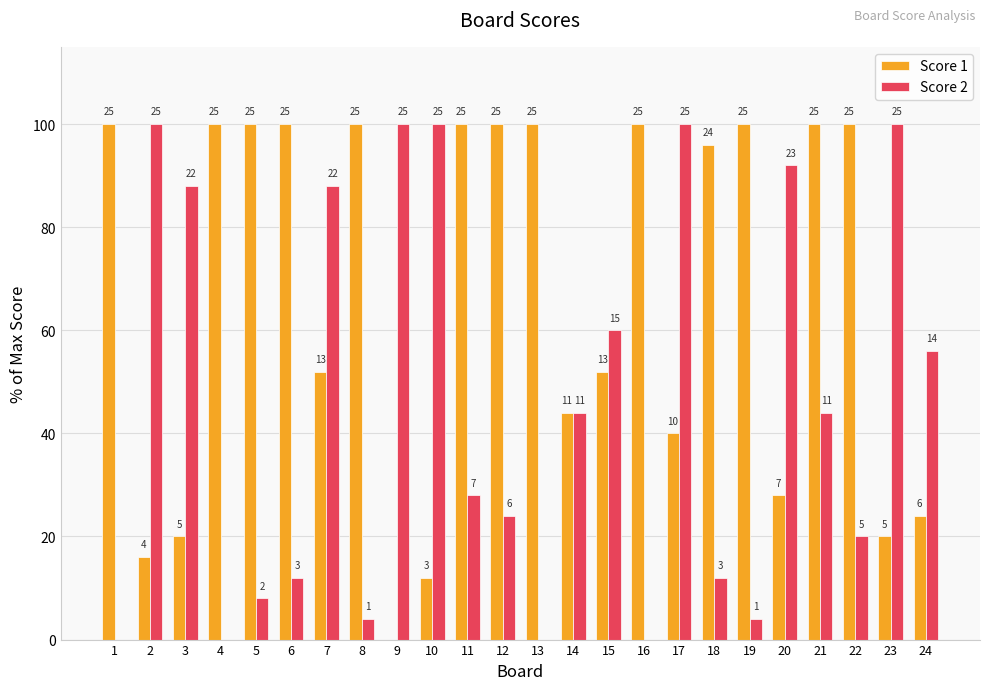

What is the sum of all Score 2 values?

1084.0